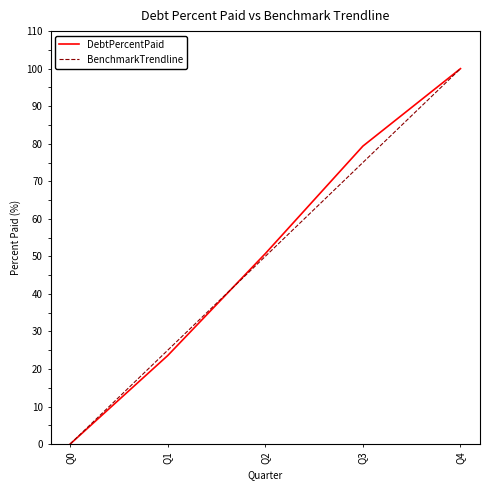

What is the difference between the maximum and minimum values in the BenchmarkTrendline series?

100.0